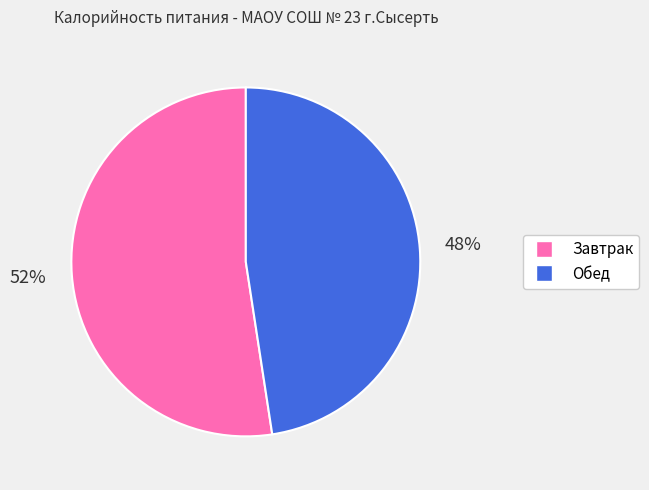

Does Завтрак represent more than half of the total?

Yes